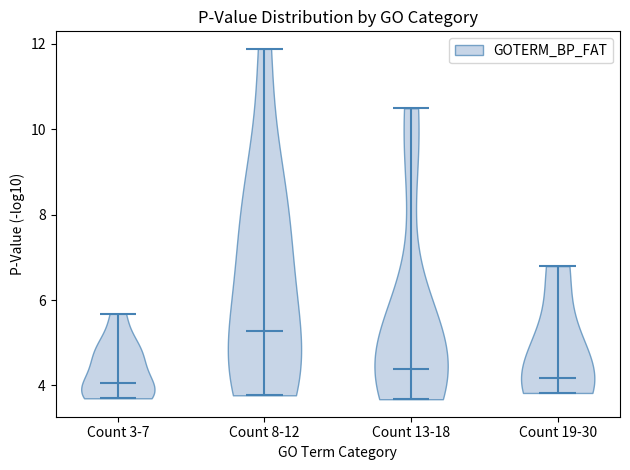

What is the highest point the violin for Count 3-7 reaches on the y-axis? The values are not printed on the chart, so give them approximately, as read against the axis.

5.6